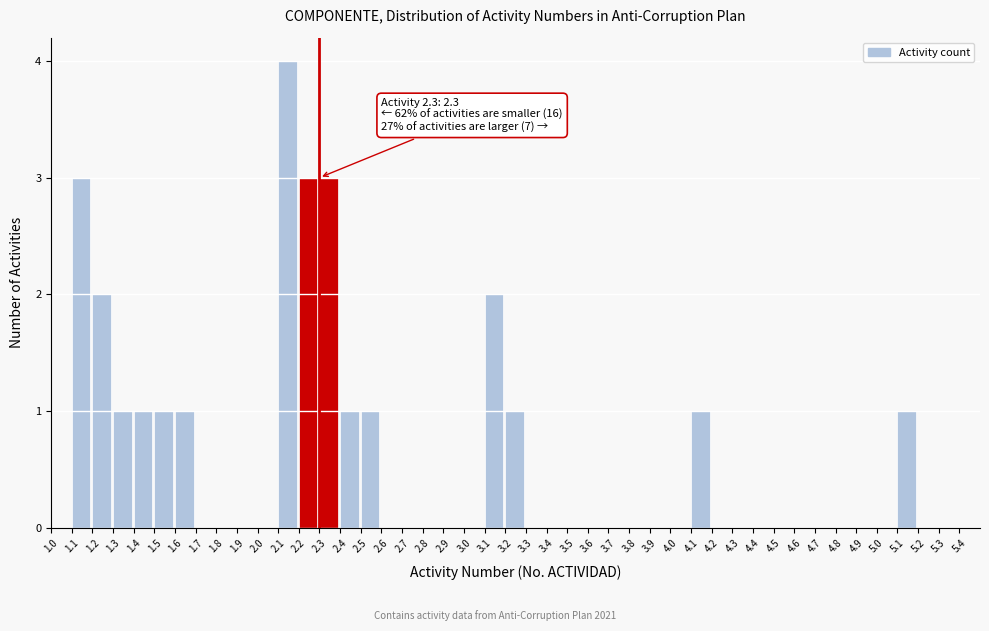

Over which range of the x-axis is the bar tallest?

2.1 to 2.2